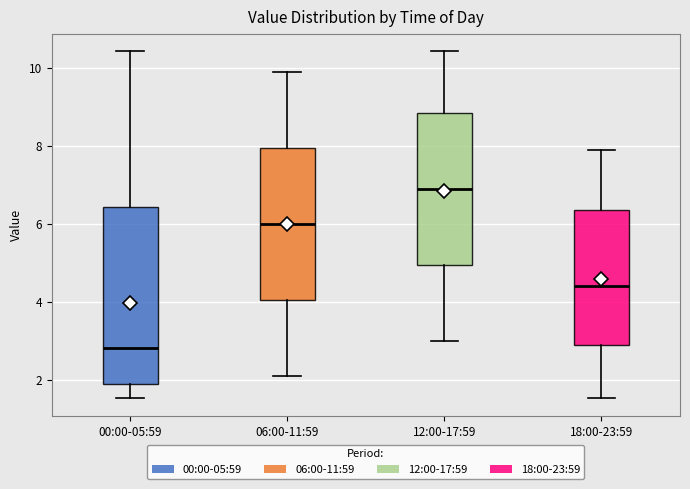

Reading left to right, read every box against the y-axis: the position of its median line, the range the box covers, and the ends of its whiskers. The values are not printed on the chart, so give them approximately, as read against the axis.

00:00-05:59: median 2.8, box 2.0 to 6.4, whiskers 1.6 to 10.4
06:00-11:59: median 6.0, box 4.0 to 8.0, whiskers 2.2 to 10.0
12:00-17:59: median 7.0, box 5.0 to 8.8, whiskers 3.0 to 10.4
18:00-23:59: median 4.4, box 2.8 to 6.4, whiskers 1.6 to 8.0